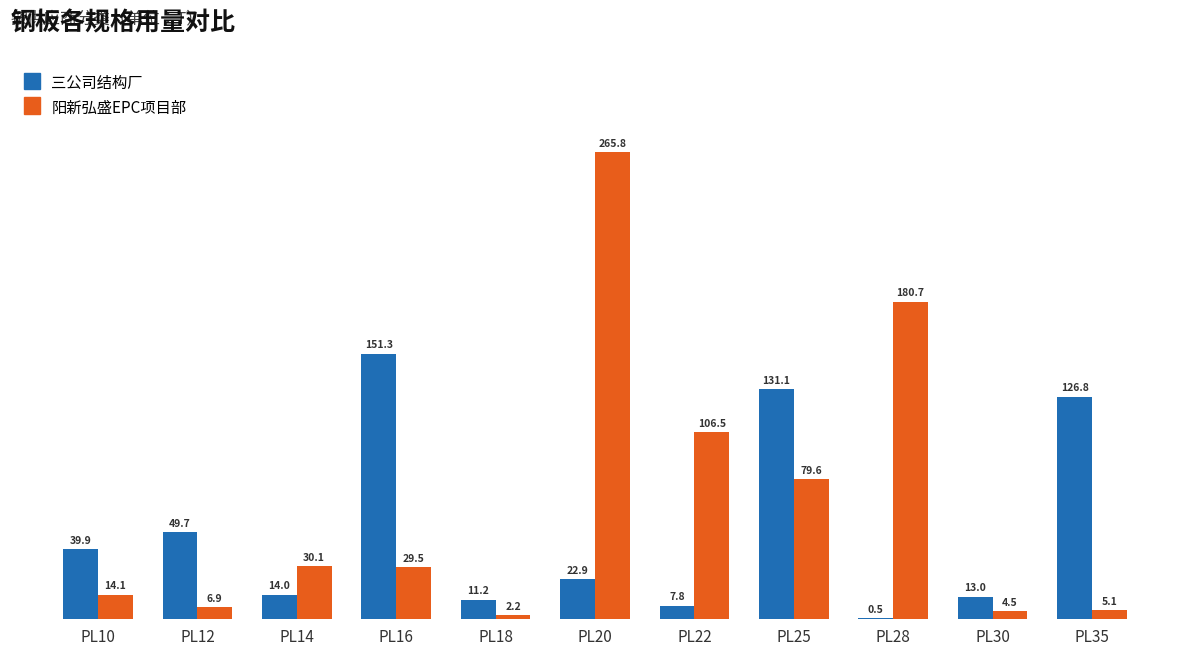

Which category has the highest value across all series?

PL20